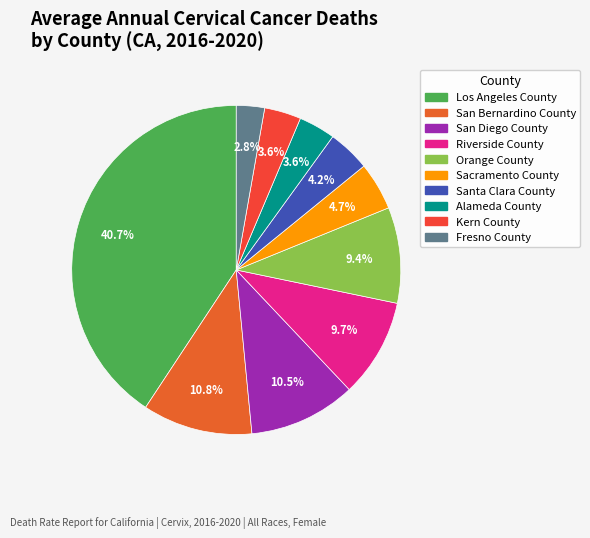

Which has a higher value, Orange County or Kern County?

Orange County